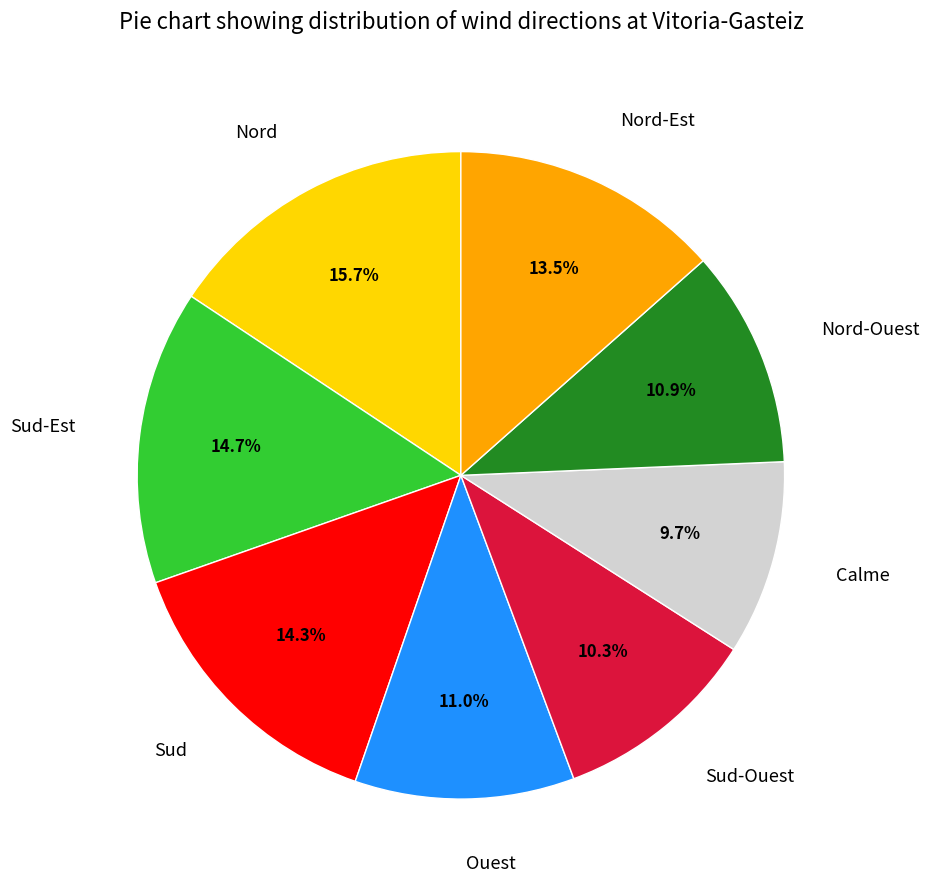

Count the number of slices in the pie.

8